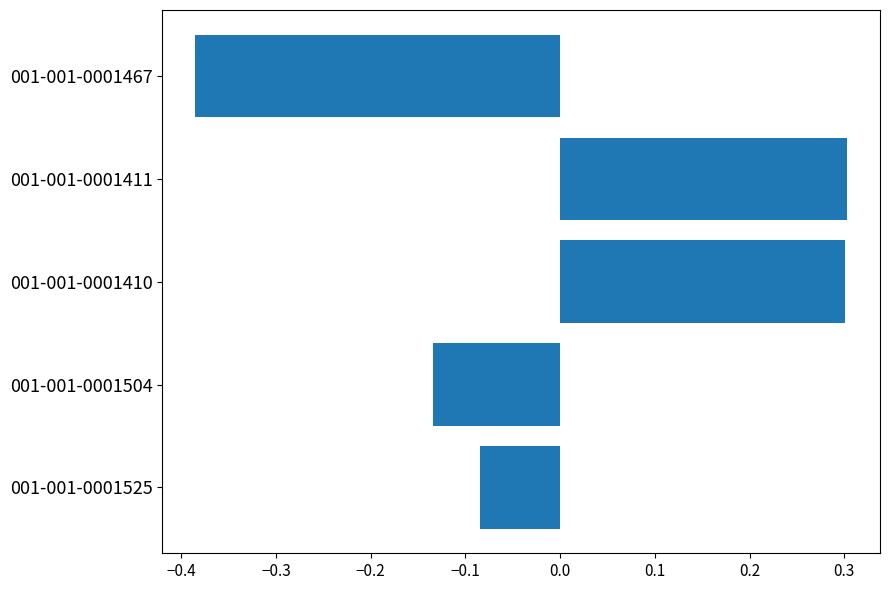

What is the maximum value shown in the chart?

0.3